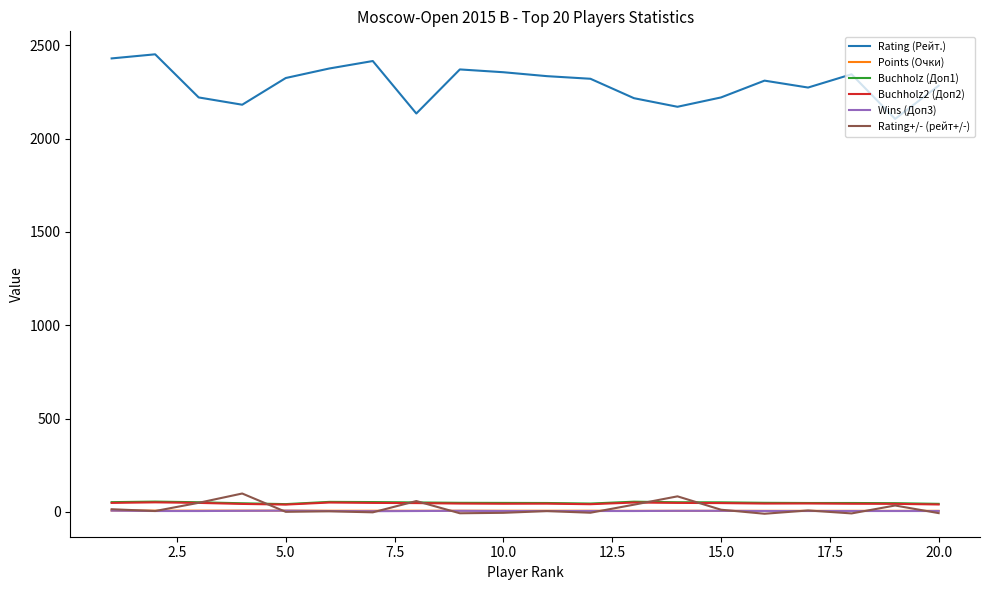

What is the highest value of the Rating (Рейт.) series?

2451.0